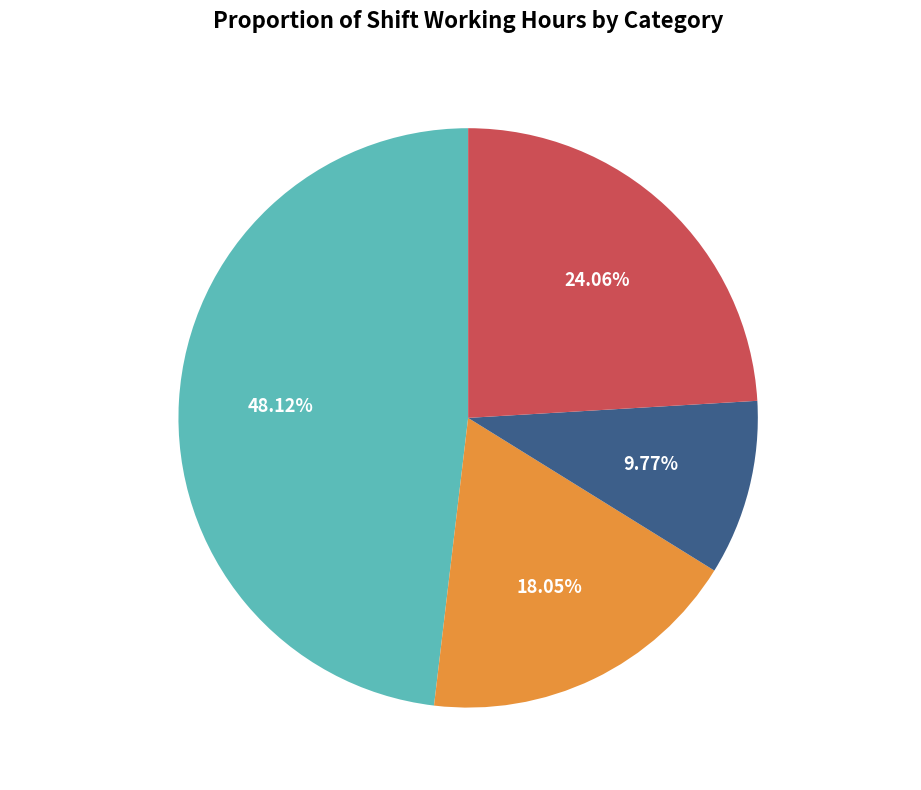

Is 6h shifts (e,f) the majority of the pie?

No